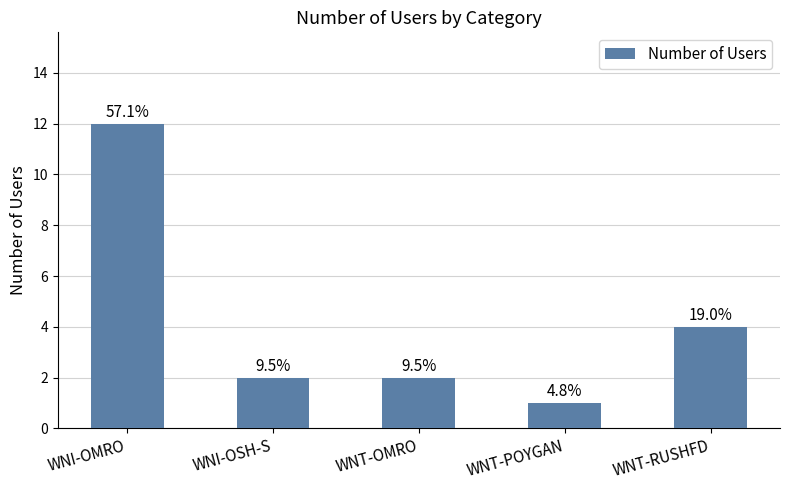

What position from the left is WNT-OMRO?

3